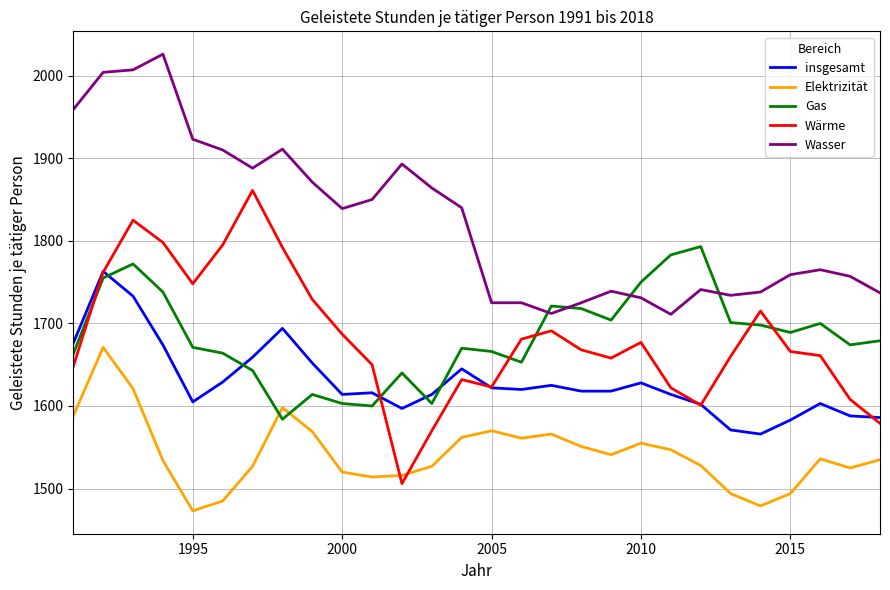

True or false: insgesamt and Wasser intersect in this chart.

False